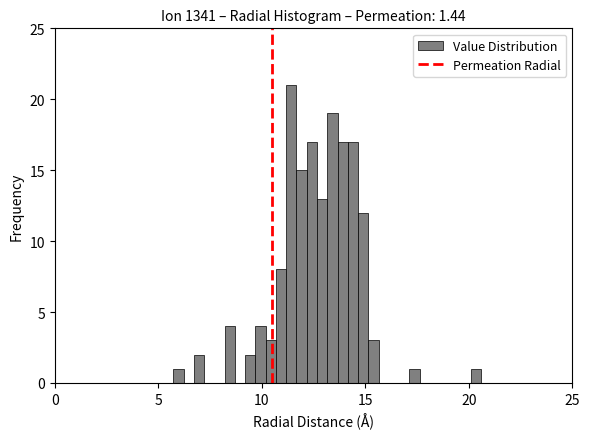

Around what value on the x-axis is the tallest bar? Give the approximate position of its centre, as read against the axis.

11.5